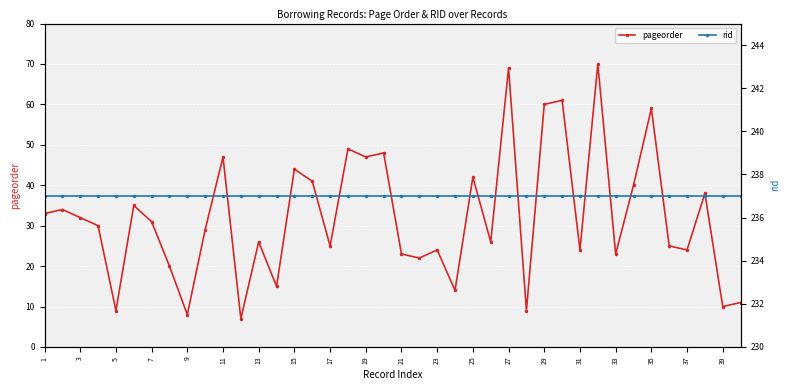

True or false: pageorder has more than 0 points higher than both neighbors.

True